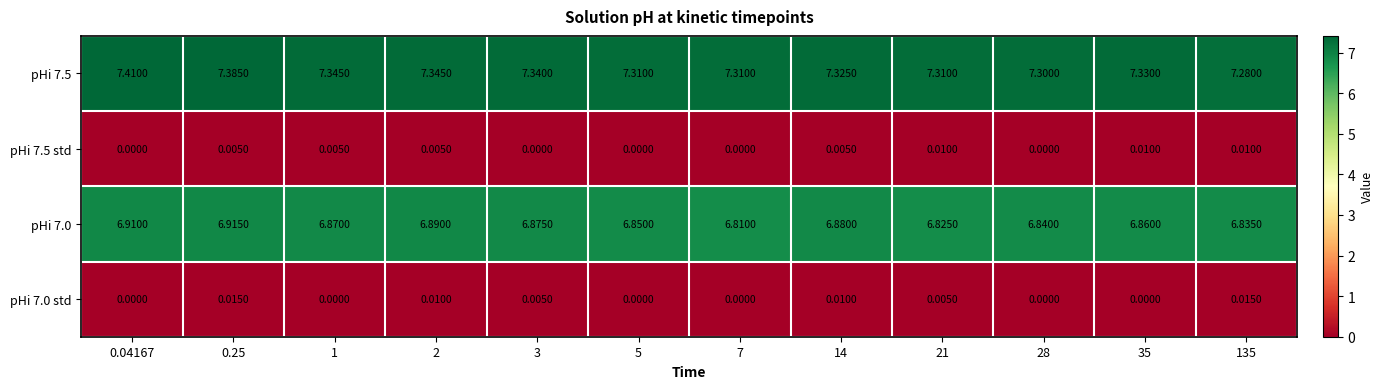

How many series are shown in this chart?

4